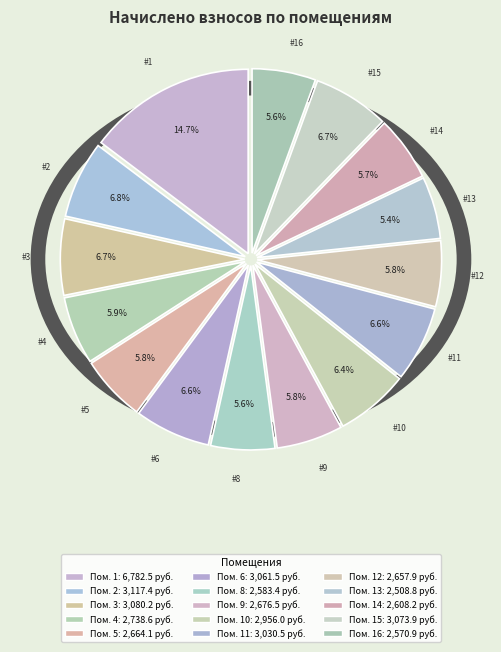

Does 1 account for over 50% of the chart?

No